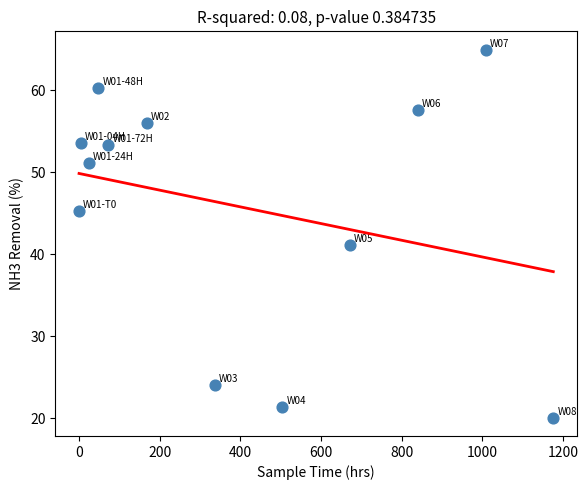

What is the range of Y values (max minus min)?

44.8